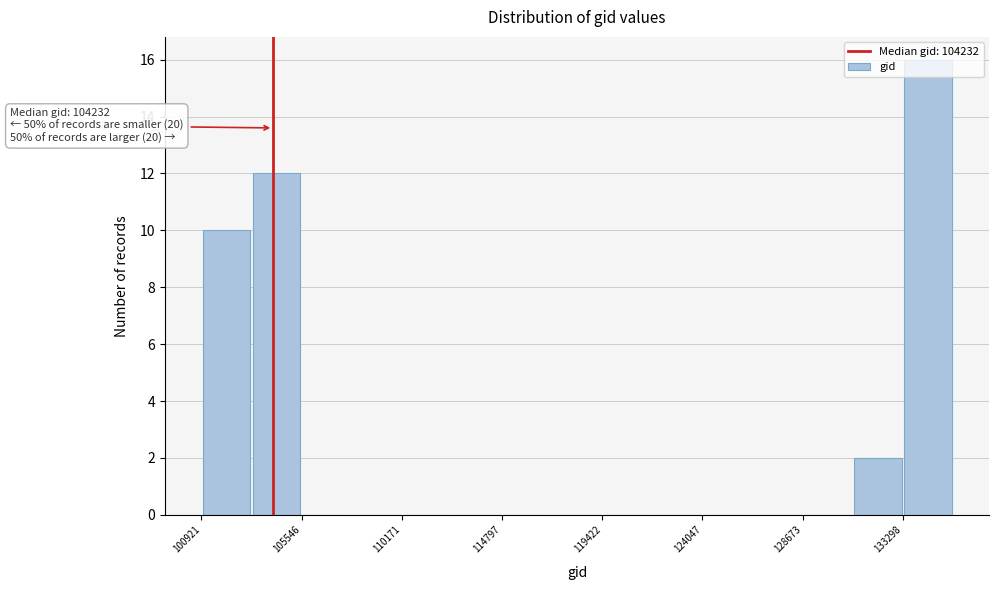

Over which range of the x-axis is the bar tallest?

133500 to 135500